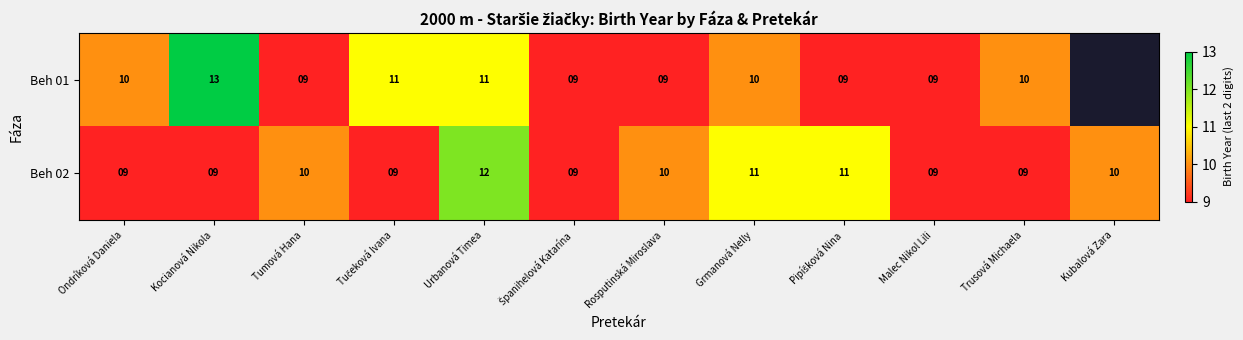

At which category is the sum across all series the highest?

Urbanová Timea